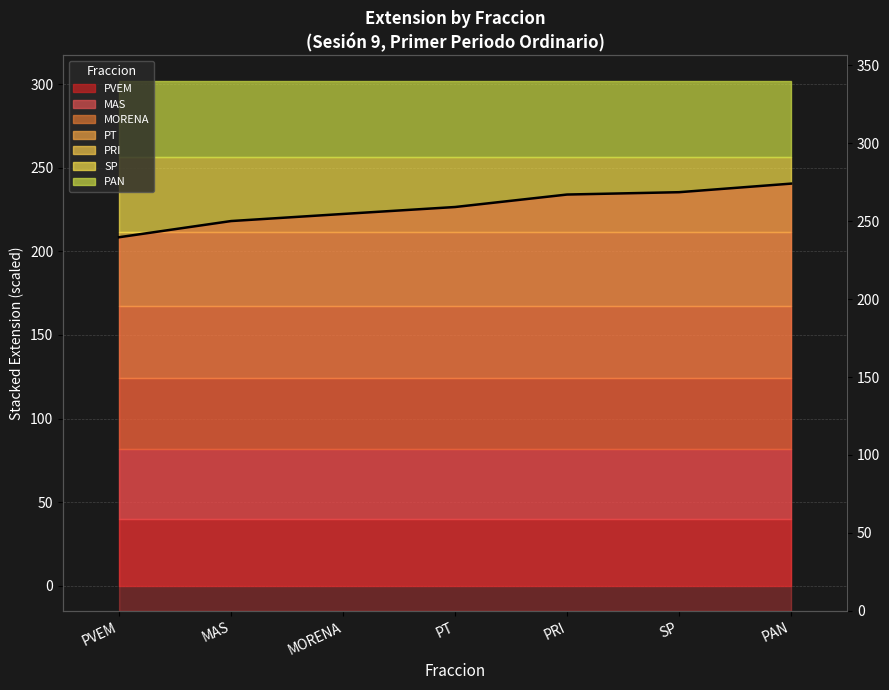

Approximately how many times larger is the value at SP compared to MAS?

1.1